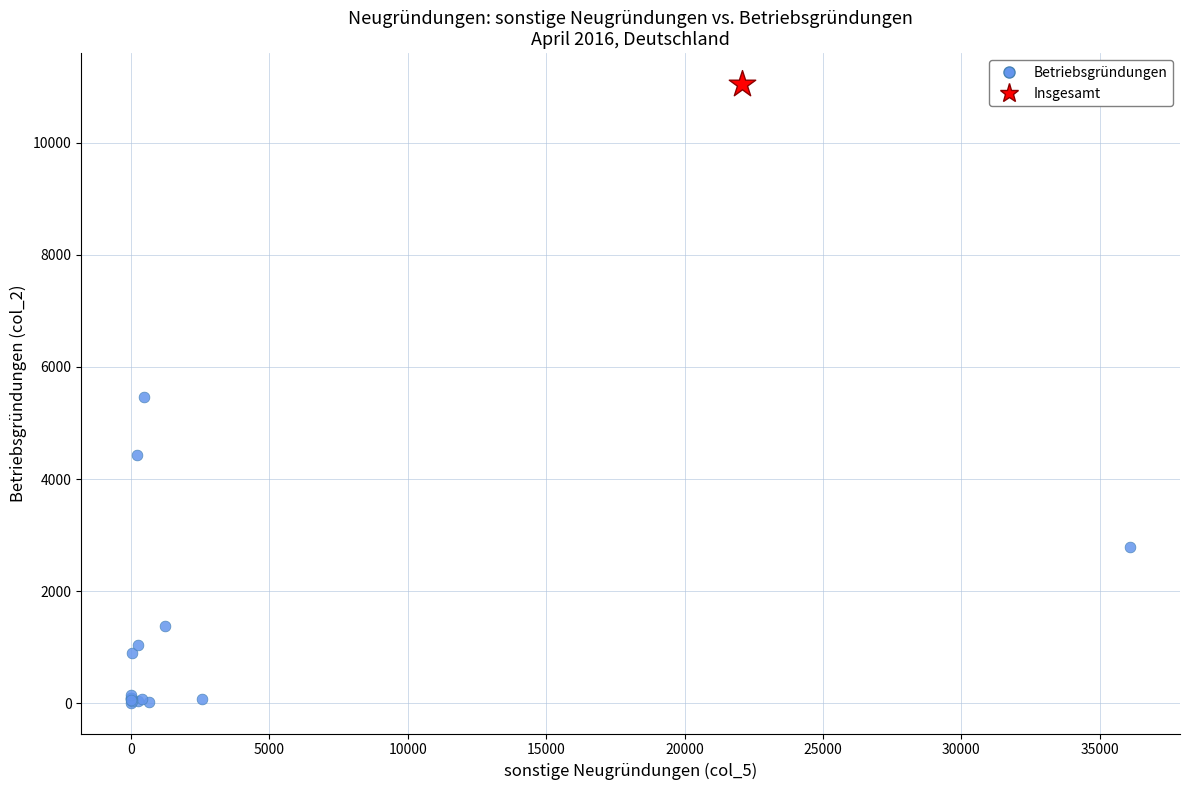

What are all the series names shown in the legend?

Betriebsgründungen, Insgesamt